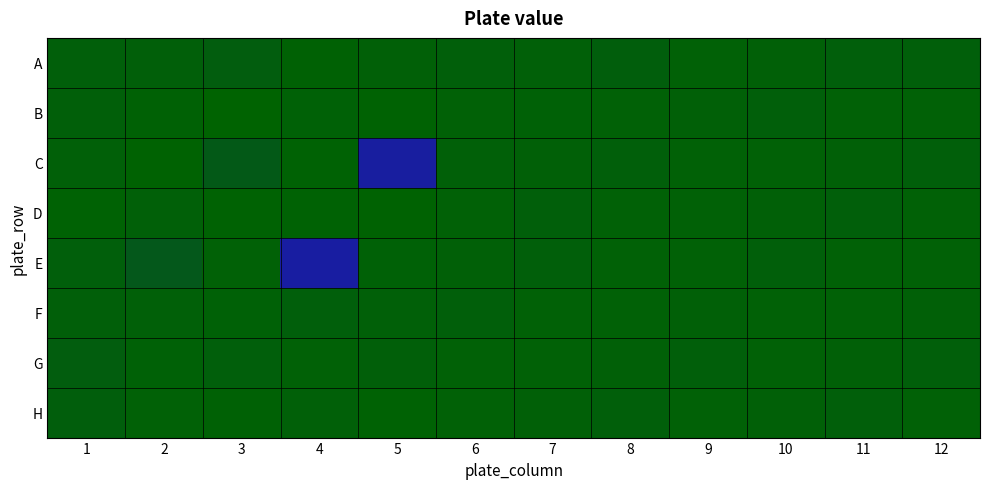

Reading left to right, what are all the values shown in this chart?

A: 1=0.7	2=0.7	3=0.7	4=0.7	5=0.7	6=0.7	7=0.7	8=0.7	9=0.7	10=0.7	11=0.7	12=0.7
B: 1=0.7	2=0.7	3=0.7	4=0.7	5=0.7	6=0.7	7=0.7	8=0.7	9=0.7	10=0.7	11=0.7	12=0.7
C: 1=0.7	2=0.7	3=0.6	4=0.7	5=0.0	6=0.7	7=0.7	8=0.7	9=0.7	10=0.7	11=0.7	12=0.7
D: 1=0.7	2=0.7	3=0.7	4=0.7	5=0.7	6=0.7	7=0.7	8=0.7	9=0.7	10=0.7	11=0.7	12=0.7
E: 1=0.7	2=0.6	3=0.7	4=0.0	5=0.7	6=0.7	7=0.7	8=0.7	9=0.7	10=0.7	11=0.7	12=0.7
F: 1=0.7	2=0.7	3=0.7	4=0.7	5=0.7	6=0.7	7=0.7	8=0.7	9=0.7	10=0.7	11=0.7	12=0.7
G: 1=0.7	2=0.7	3=0.7	4=0.7	5=0.7	6=0.7	7=0.7	8=0.7	9=0.7	10=0.7	11=0.7	12=0.7
H: 1=0.7	2=0.7	3=0.7	4=0.7	5=0.7	6=0.7	7=0.7	8=0.7	9=0.7	10=0.7	11=0.7	12=0.7